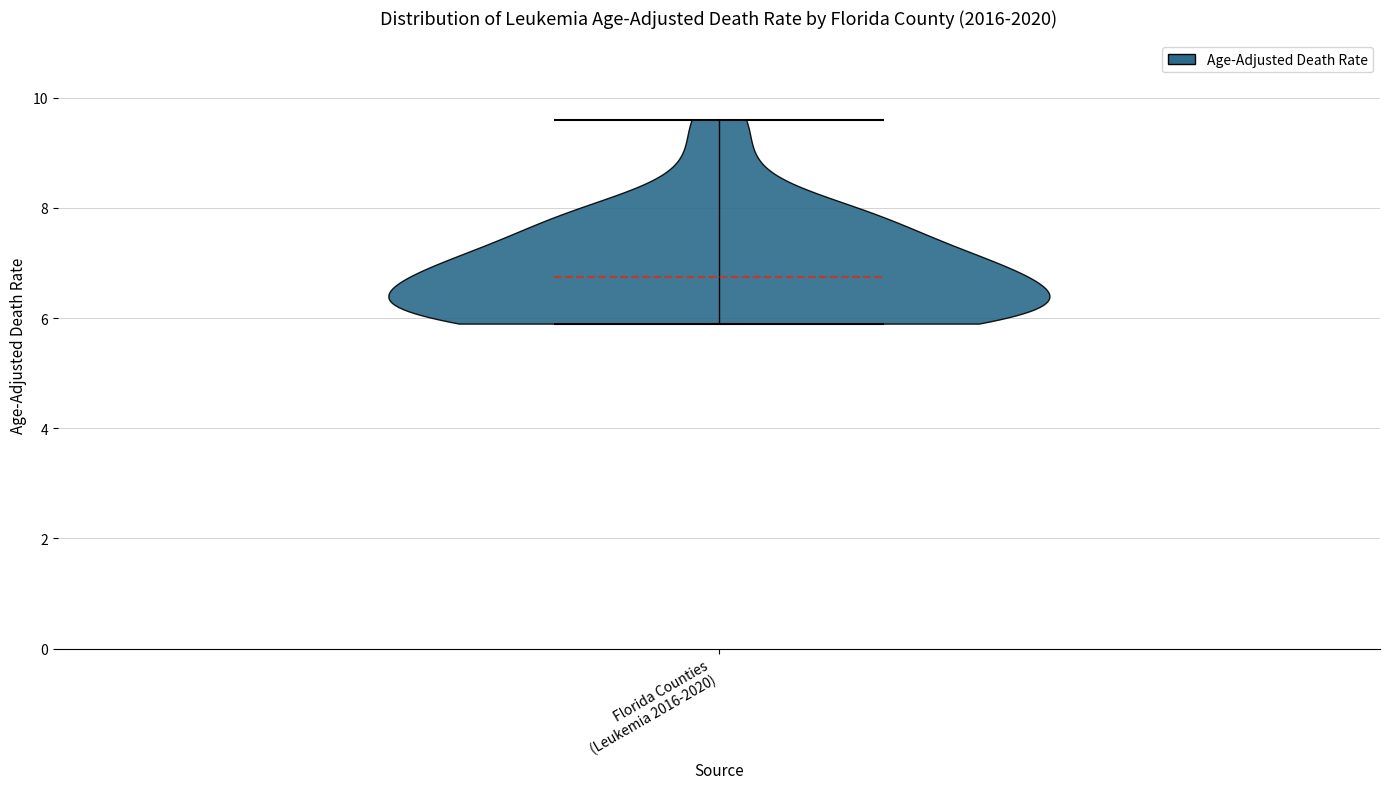

Read this violin plot against the y-axis: where its median line is, and the lowest and highest points the violin reaches. The values are not printed on the chart, so give them approximately, as read against the axis.

median line 6.8, lowest point 6.0, highest point 9.6